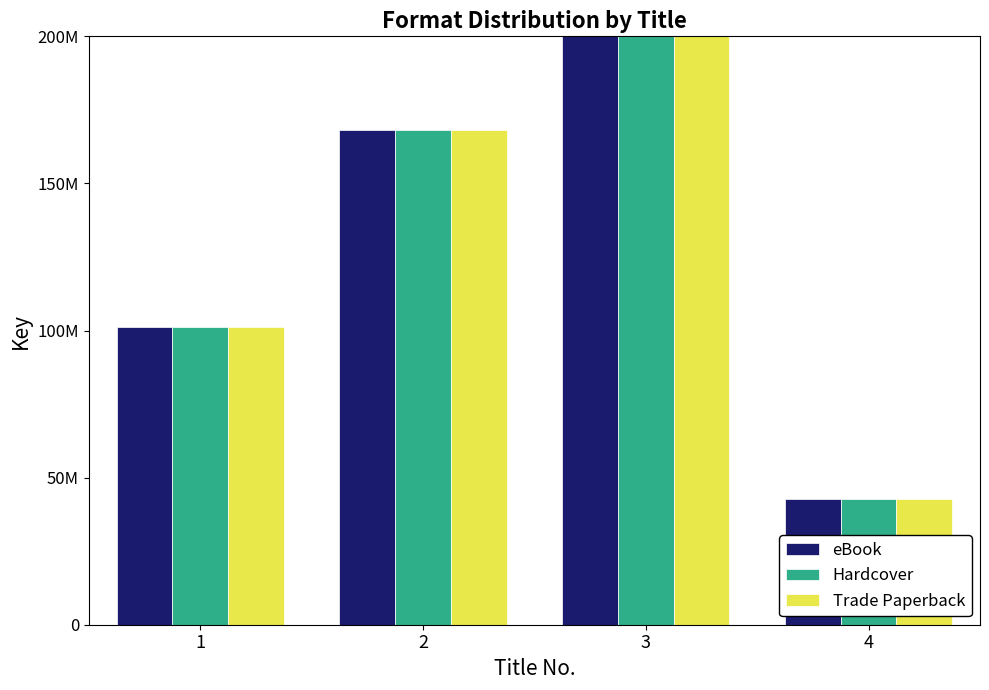

What is the maximum value shown in the chart?

444095332